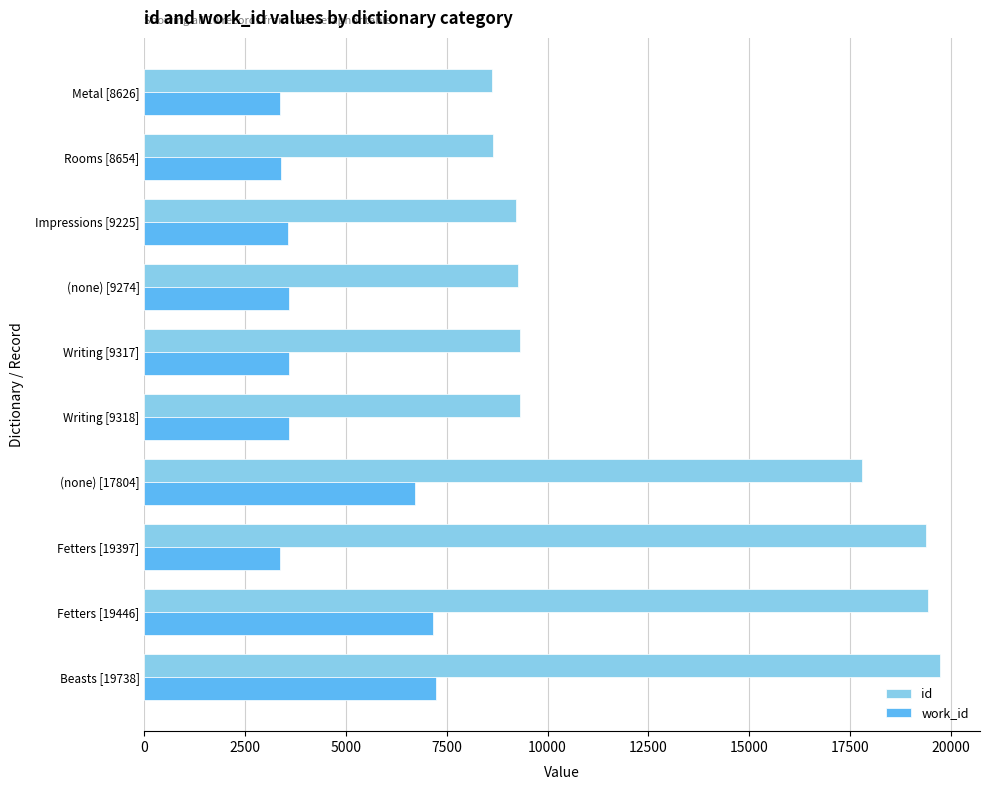

What is the difference between the second highest and minimum values in the work_id series?

3812